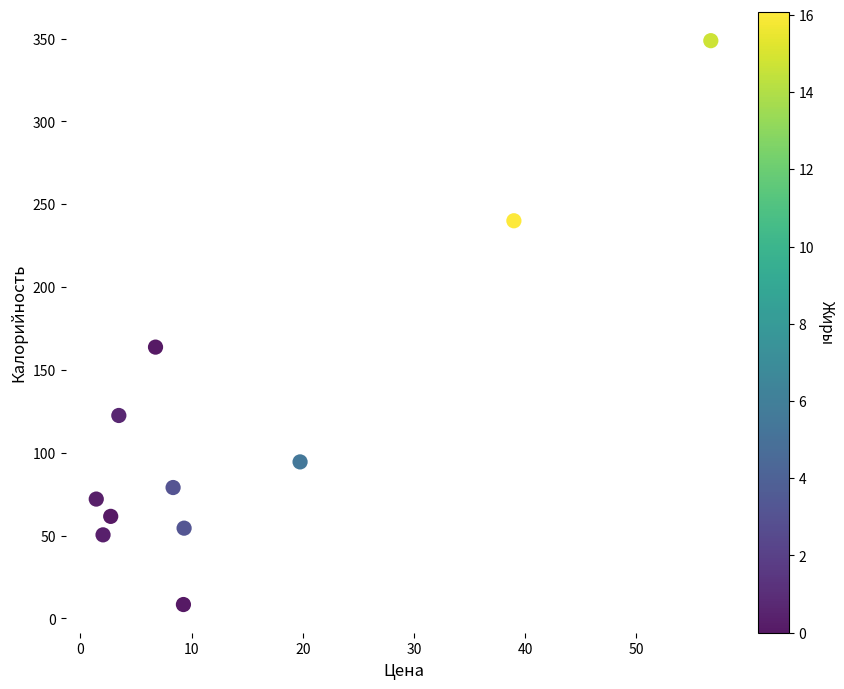

What Y value in the scatter plot is closest to 178?

163.8